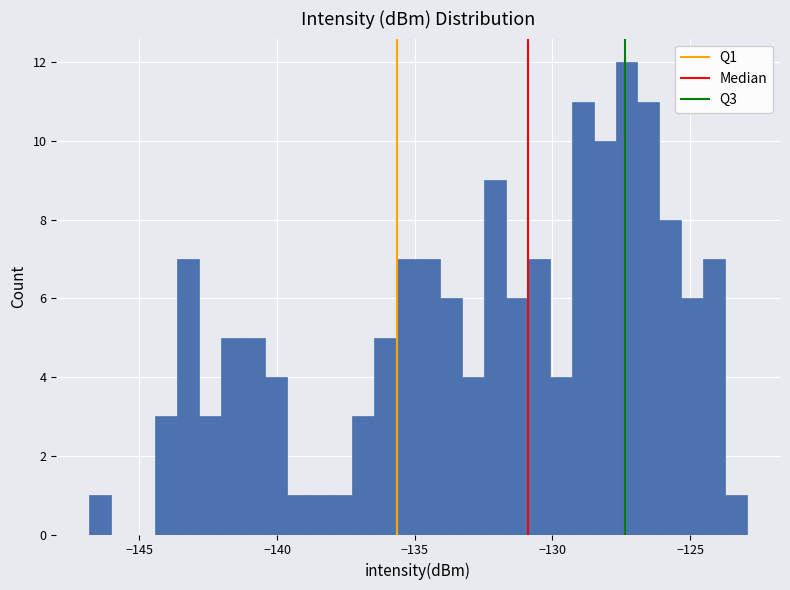

Around what value on the x-axis is the tallest bar? Give the approximate position of its centre, as read against the axis.

-127.5